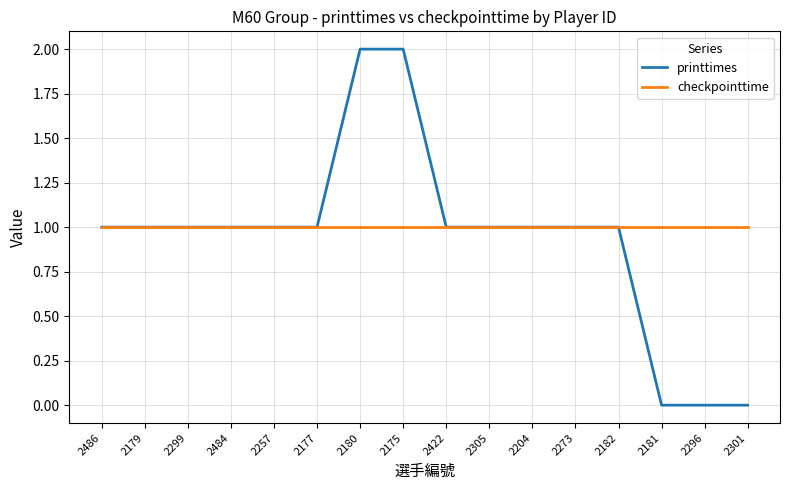

Reading right to left, what are all the values shown in this chart?

printtimes: 0	0	0	1	1	1	1	1	2	2	1	1	1	1	1	1
checkpointtime: 1	1	1	1	1	1	1	1	1	1	1	1	1	1	1	1